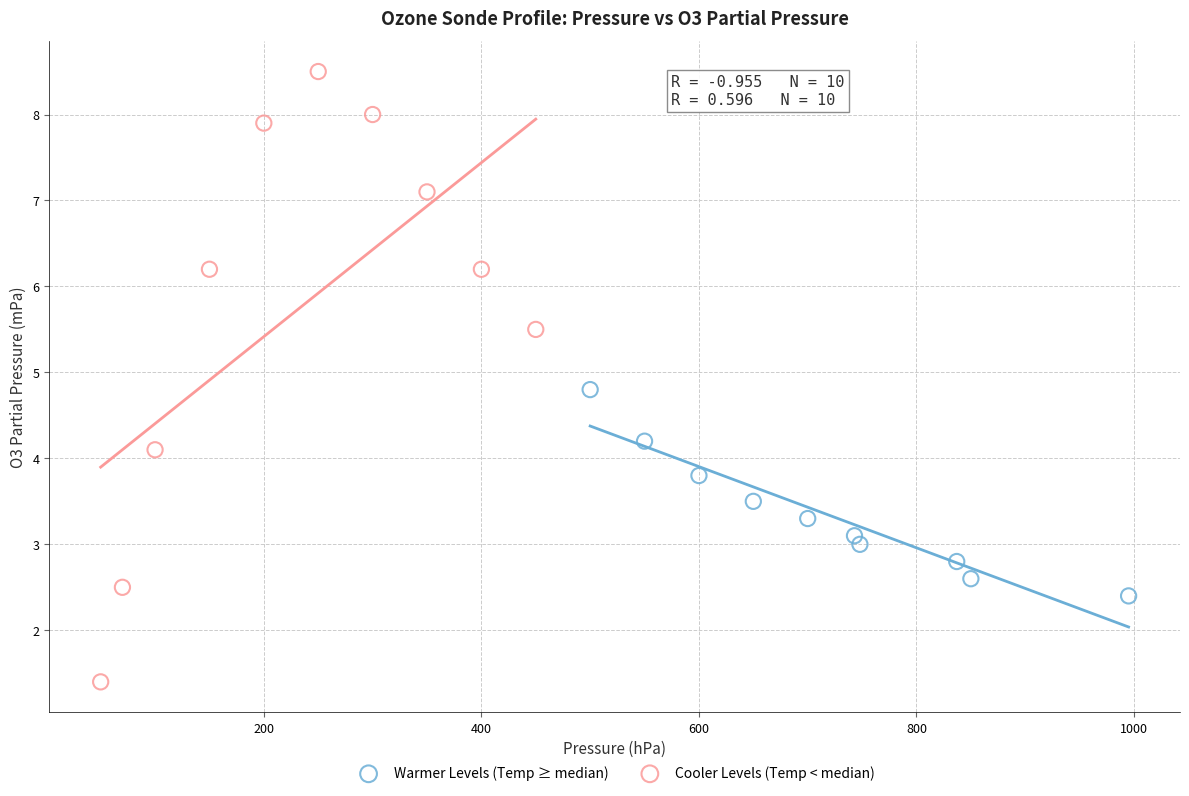

Which series has the widest spread of Y values?

Cooler Levels (Temp < median)